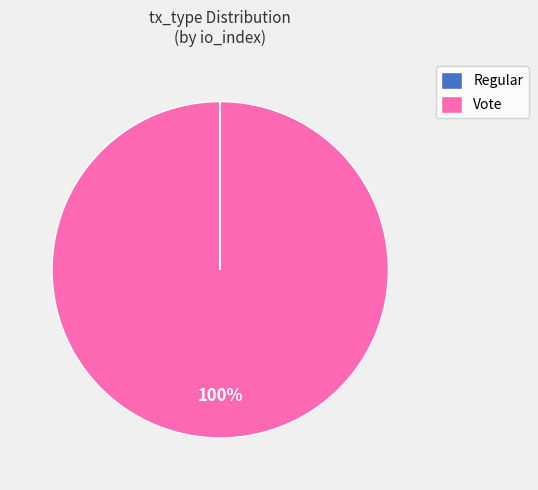

To the nearest percent, what percentage of the pie is Vote?

100%